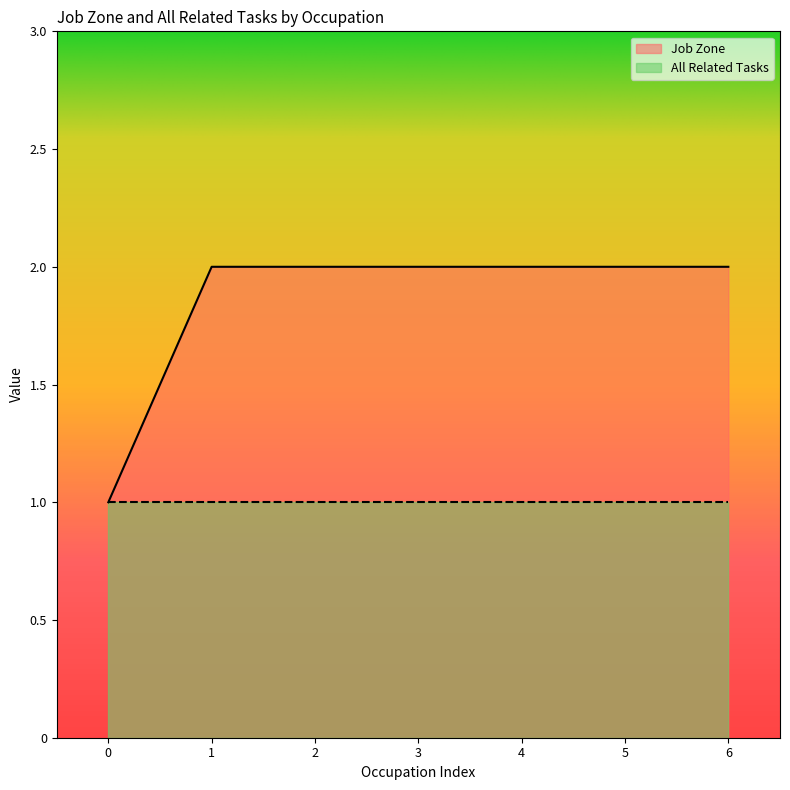

The value of Job Zone at 5 is 2. True or false?

True